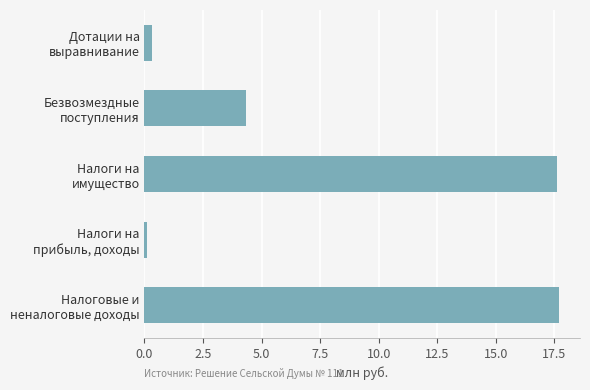

At which label is the value closest to 8?

Безвозмездные
поступления